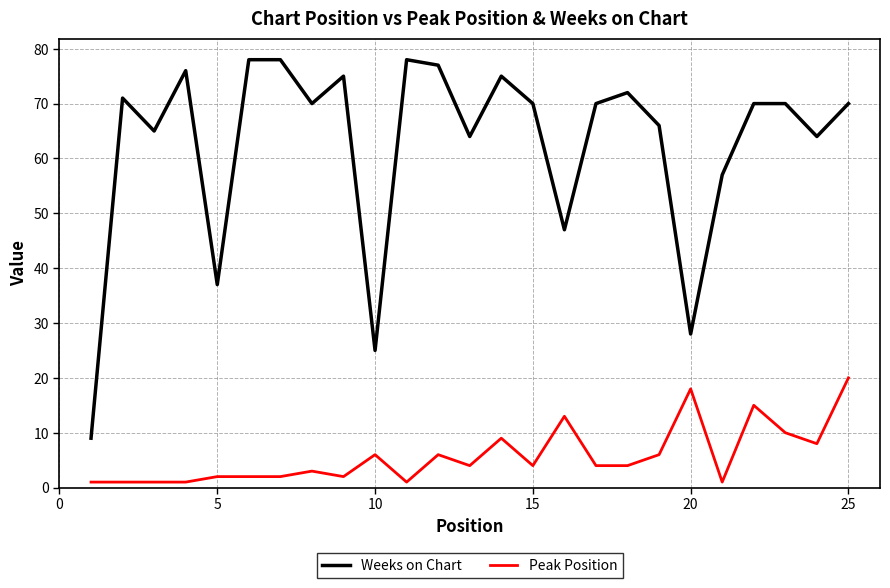

True or false: Weeks on Chart and Peak Position intersect in this chart.

False